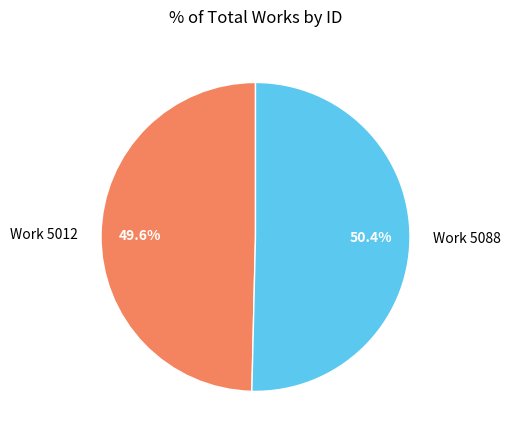

Is there a majority slice in this chart?

Yes